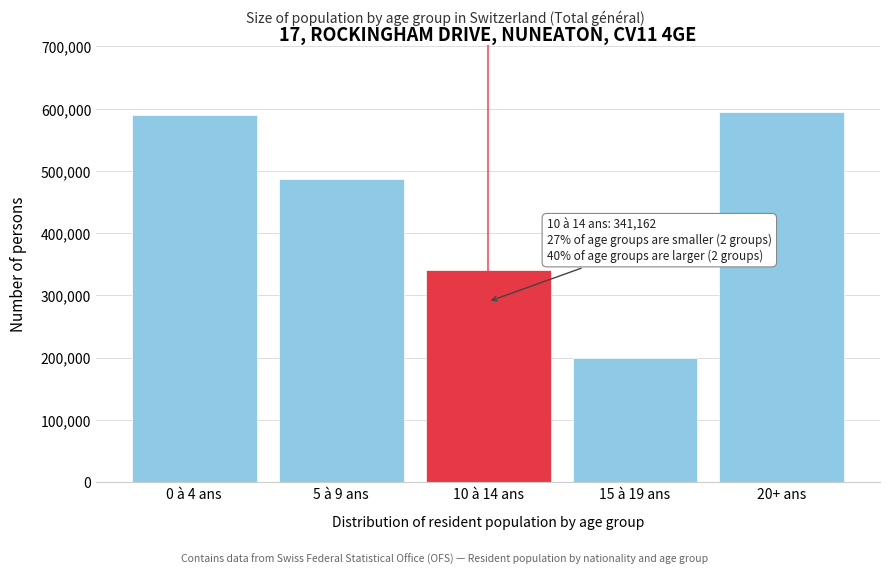

Reading right to left, extract all data points from this chart.

20+ ans=594790	15 à 19 ans=199224	10 à 14 ans=341162	5 à 9 ans=487638	0 à 4 ans=590572